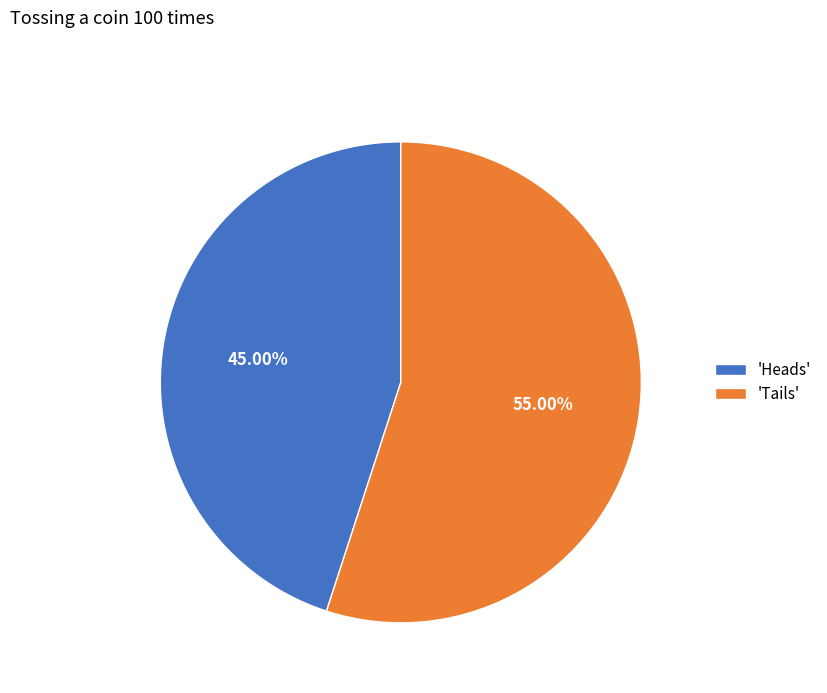

Between 'Heads' and 'Tails', which is larger?

'Tails'